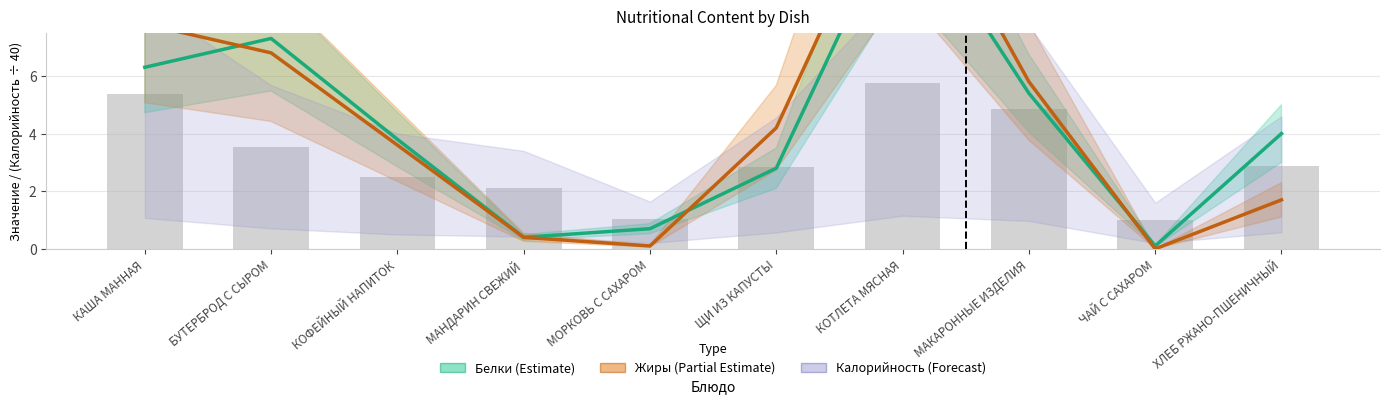

Reading right to left, extract all data points from this chart.

Белки (Estimate): 4.0	0.1	5.4	12.1	2.8	0.7	0.4	3.8	7.3	6.3
Жиры (Partial Estimate): 1.7	0.0	5.8	13.7	4.2	0.1	0.4	3.6	6.8	7.8